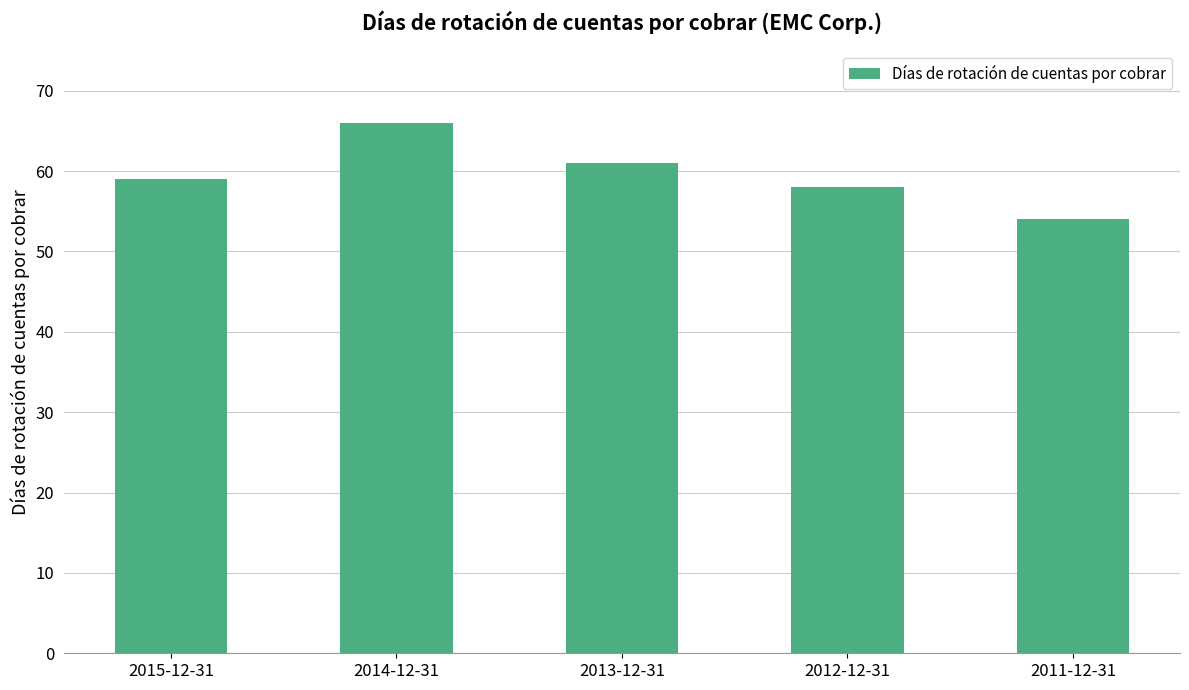

List the labels in order of value, smallest first.

2011-12-31, 2012-12-31, 2015-12-31, 2013-12-31, 2014-12-31